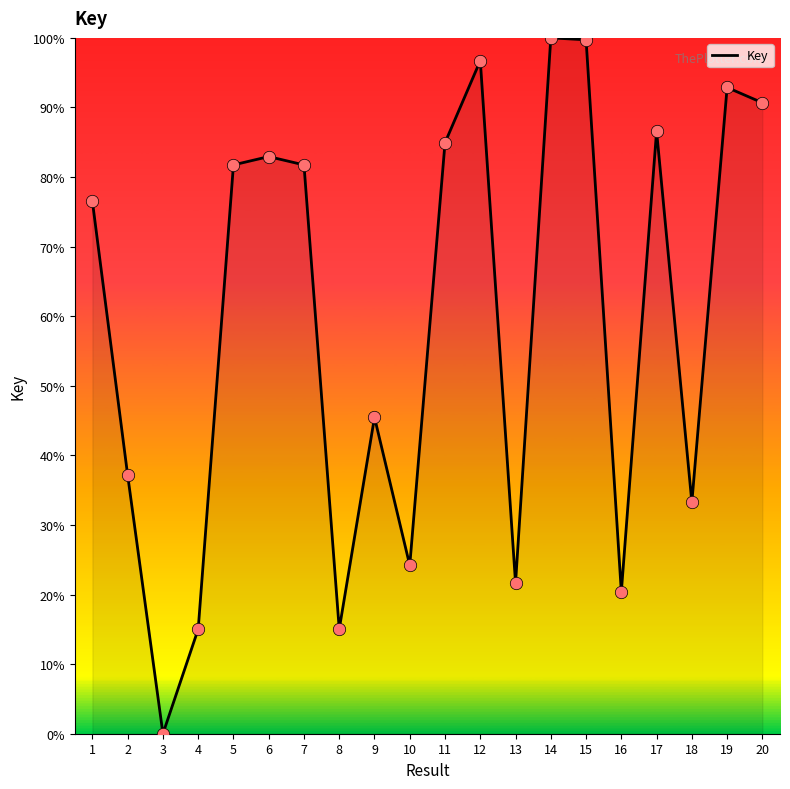

Between 11 and 8, which is larger?

11